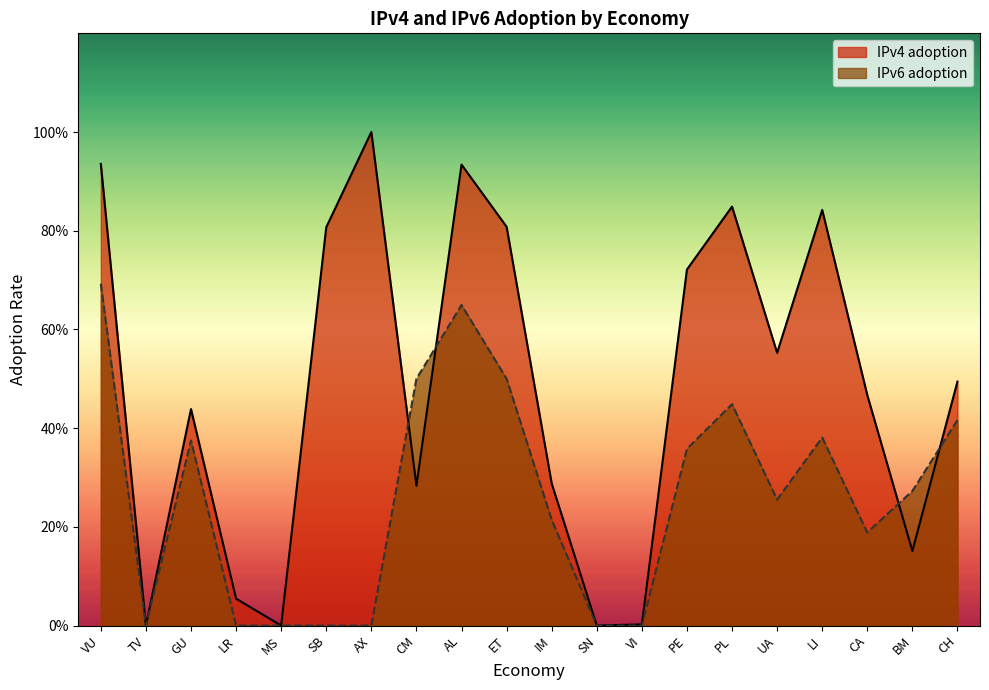

At which label is IPv6 adoption closest to 0?

TV